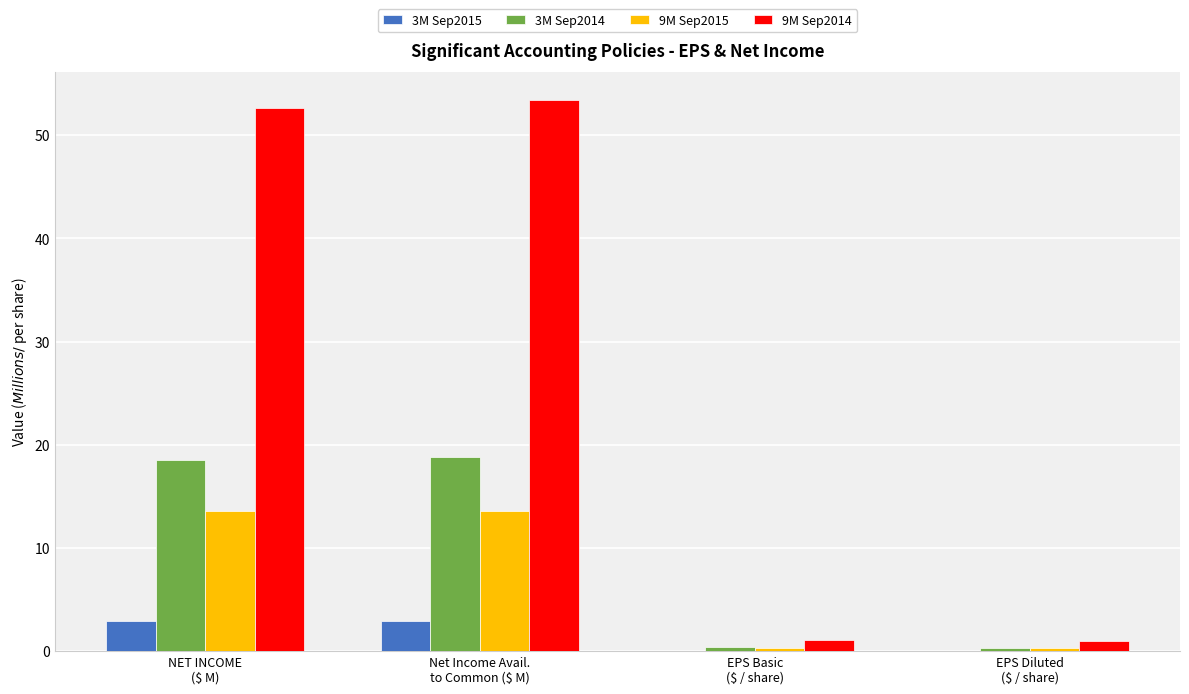

The value of 9M Sep2015 at Net Income Avail.
to Common ($ M) is 13.6. True or false?

True